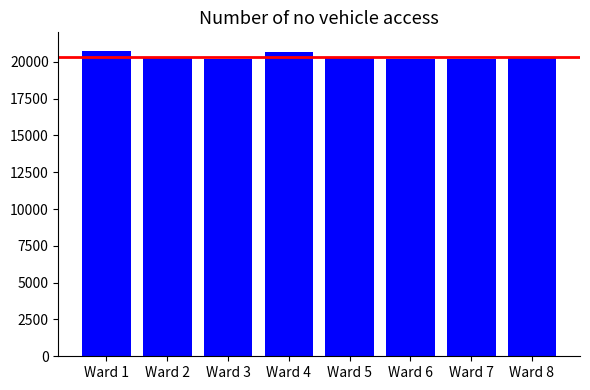

What is the smallest value displayed?

20190